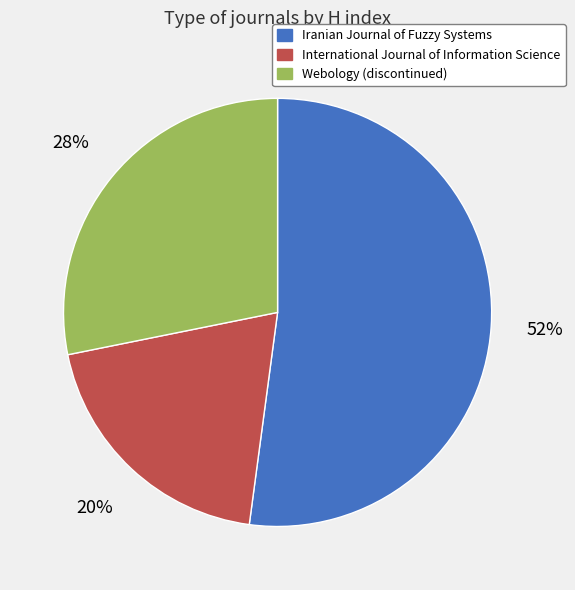

To the nearest percent, what portion does International Journal of Information Science represent?

20%